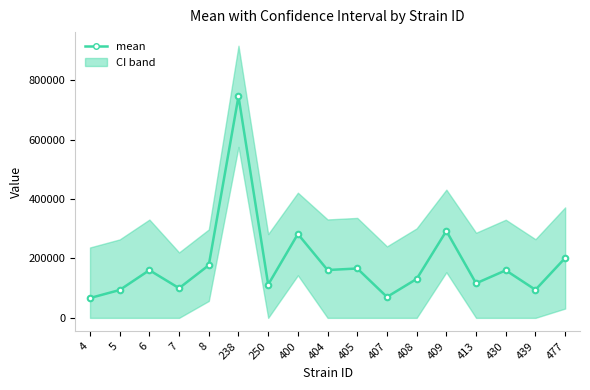

Reading right to left, extract all data points from this chart.

477=201673.5	439=94544.7	430=160114.2	413=116279.5	409=292658.2	408=131060.1	407=70406.9	405=166242.5	404=161082.0	400=282372.9	250=111919.8	238=745990.2	8=177315.1	7=99960.0	6=160623.1	5=93849.1	4=66757.0